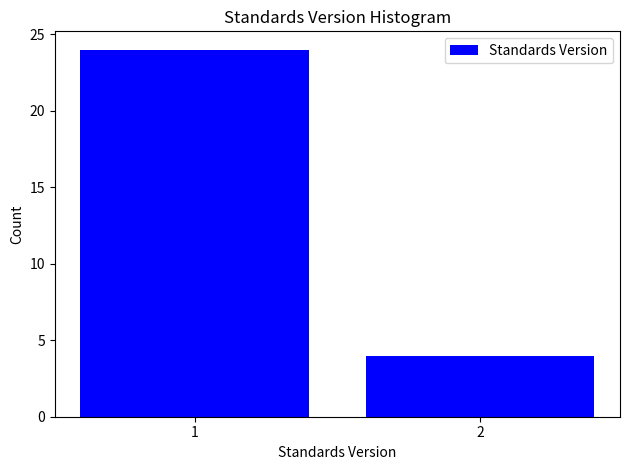

Reading left to right, what are all the values shown in this chart?

1=24	2=4